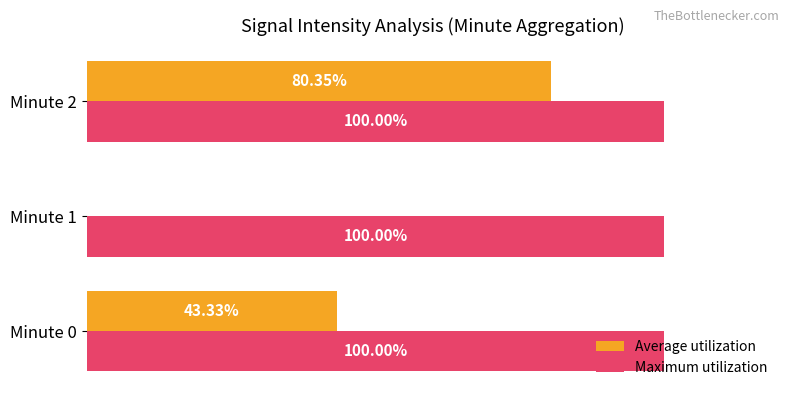

Which series changed the most between Minute 0 and Minute 2?

Average utilization